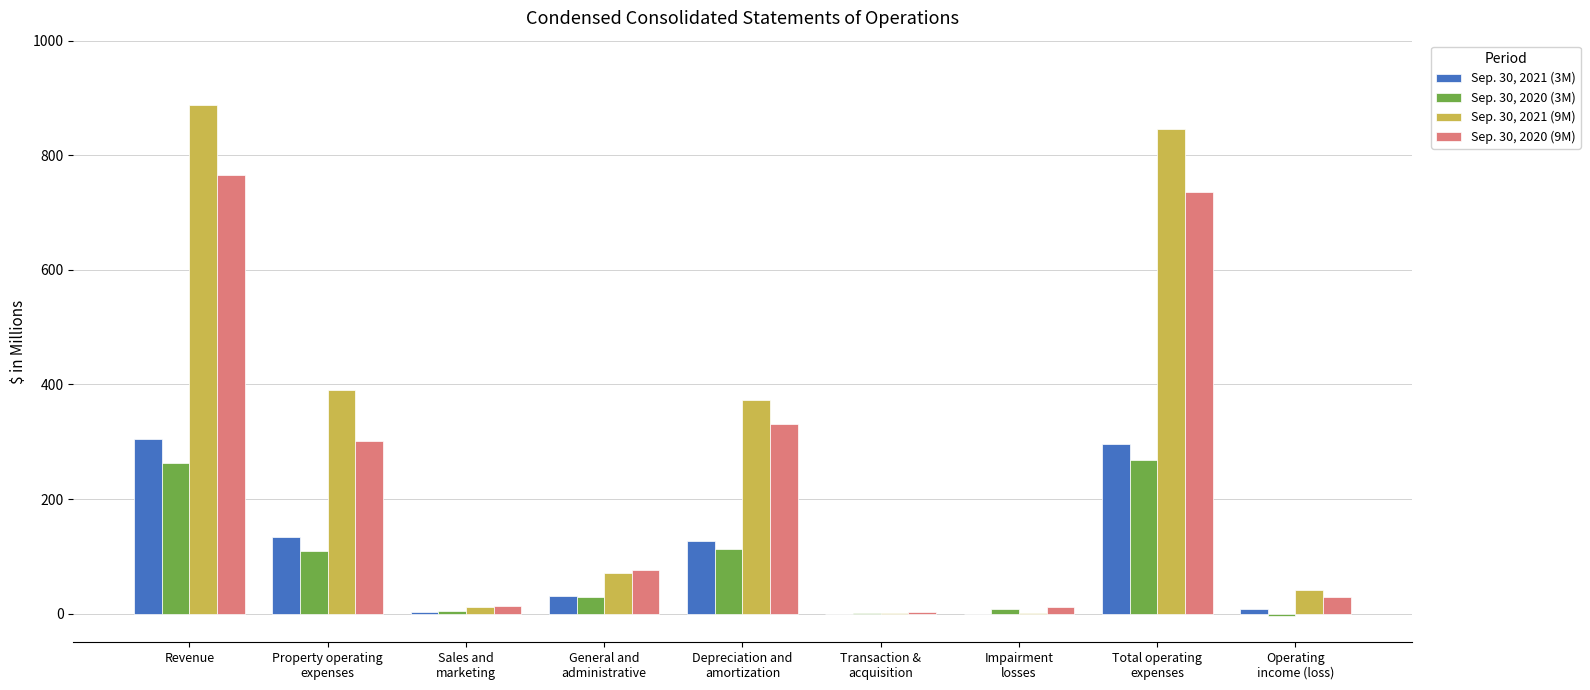

True or false: Sep. 30, 2020 (9M) has a value of 765.1 at Revenue.

True